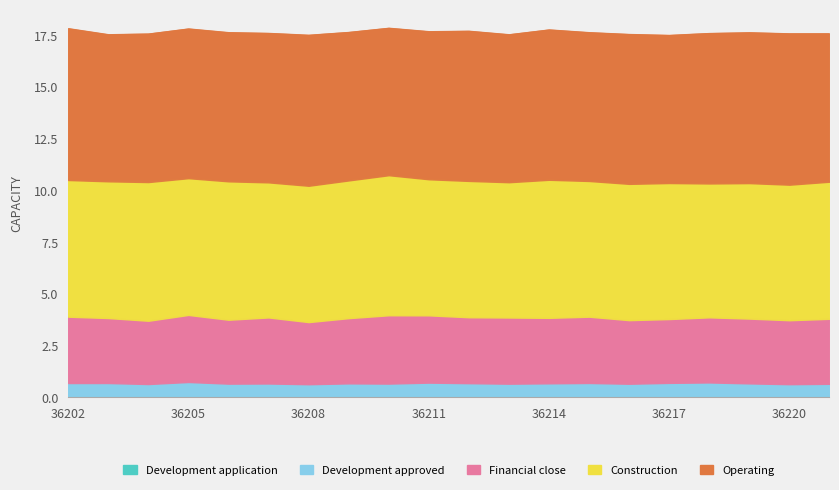

List the labels in order of Operating value, largest first.

36202, 36220, 36208, 36219, 36218, 36214, 36212, 36216, 36205, 36207, 36206, 36215, 36204, 36209, 36221, 36217, 36211, 36213, 36210, 36203